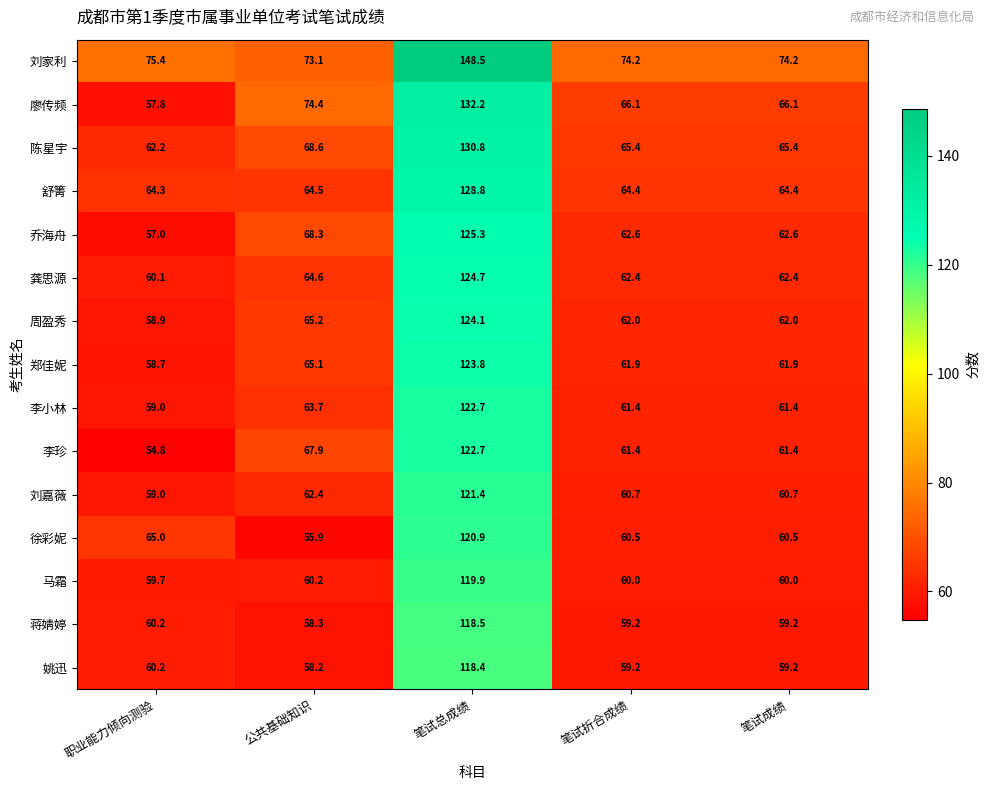

At which label is 周盈秀 closest to 91?

公共基础知识